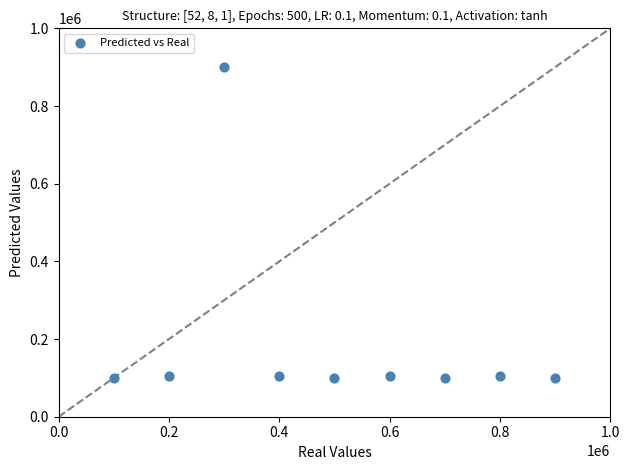

What is the average Y value?

191273.7